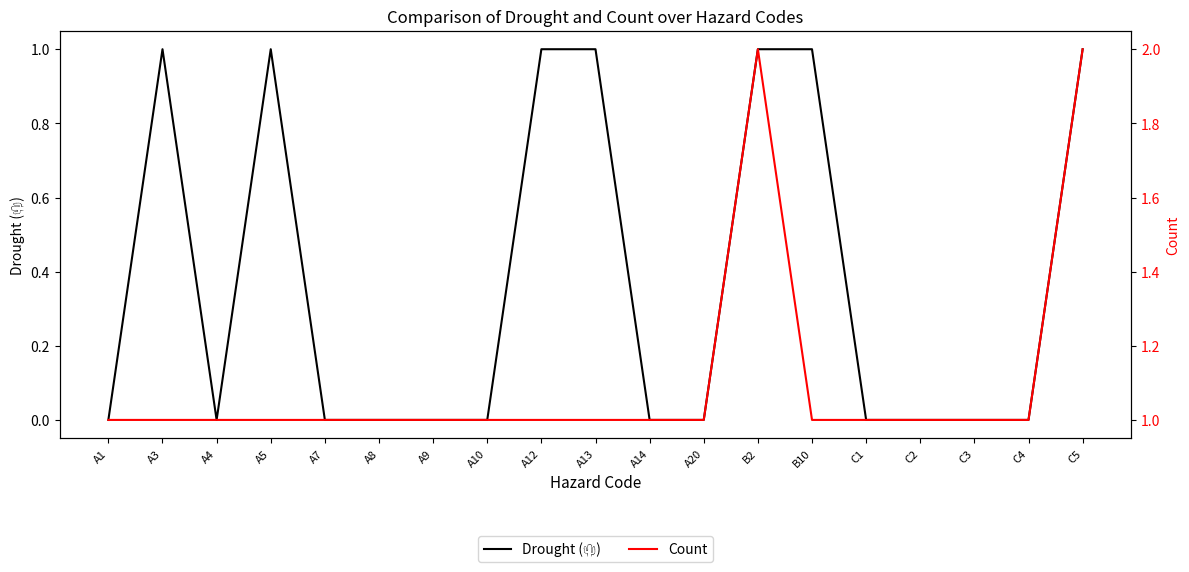

Which category has the lowest value in the Count series?

A1